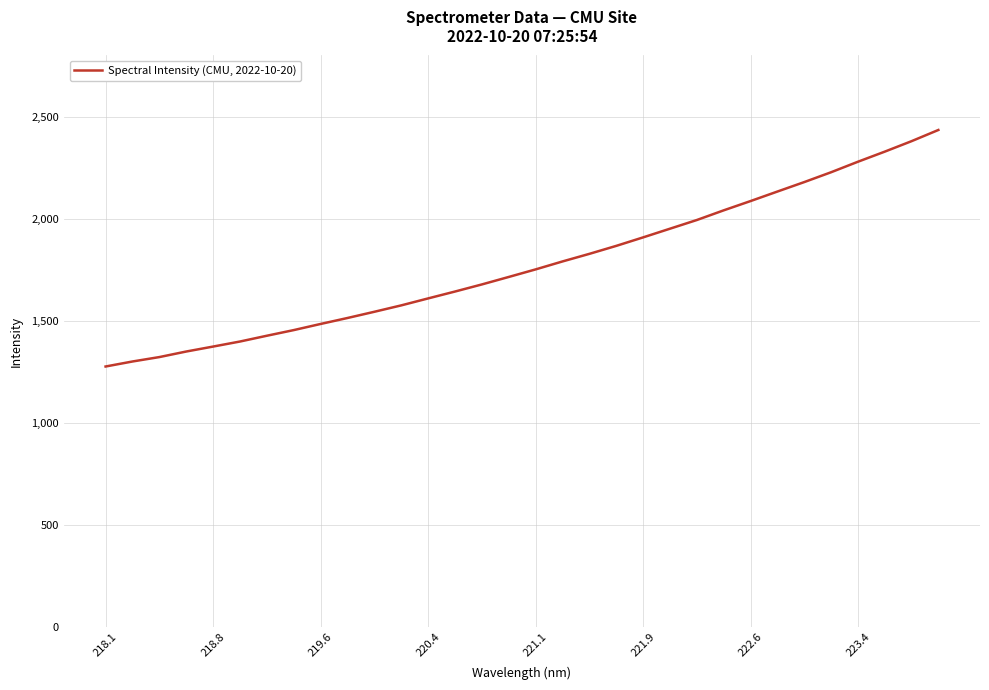

What is the difference between the maximum and minimum values?

1159.9